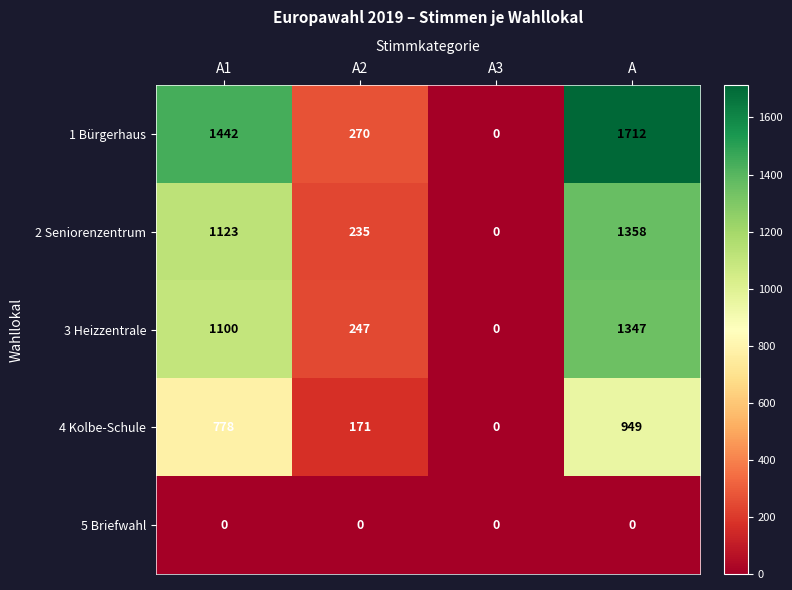

Count the number of categories in the chart.

4